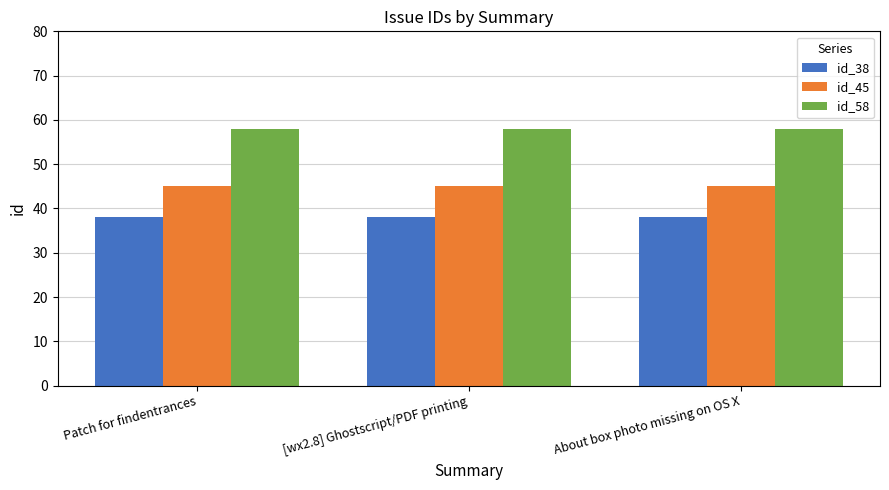

Read the id_58 value at Patch for findentrances.

58